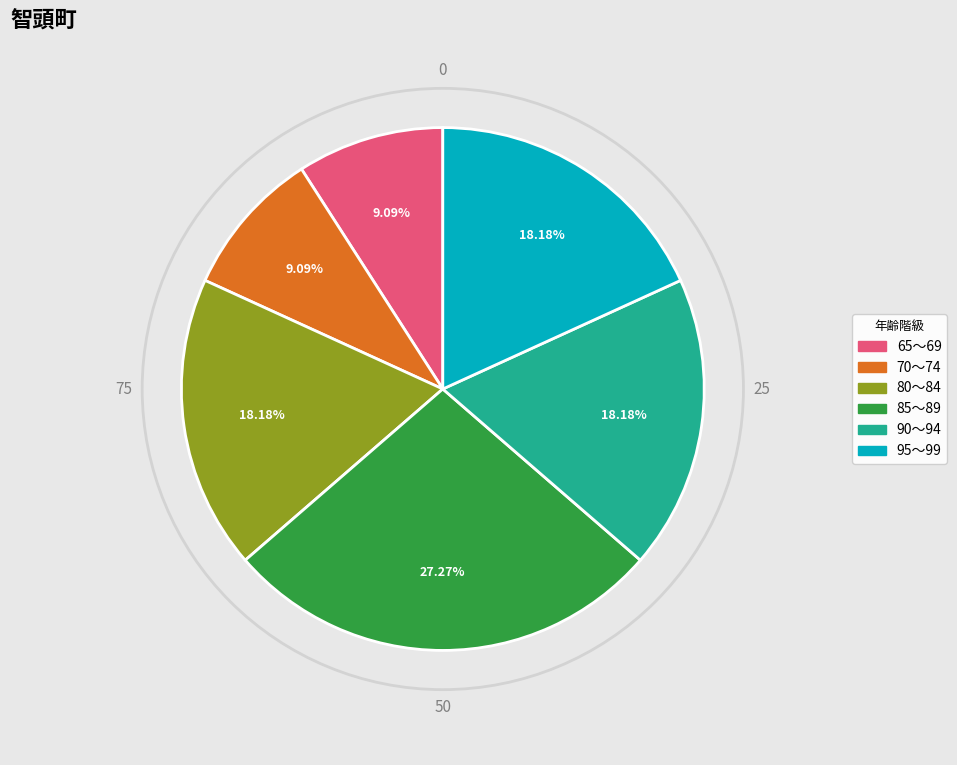

Does any single category account for the majority?

No